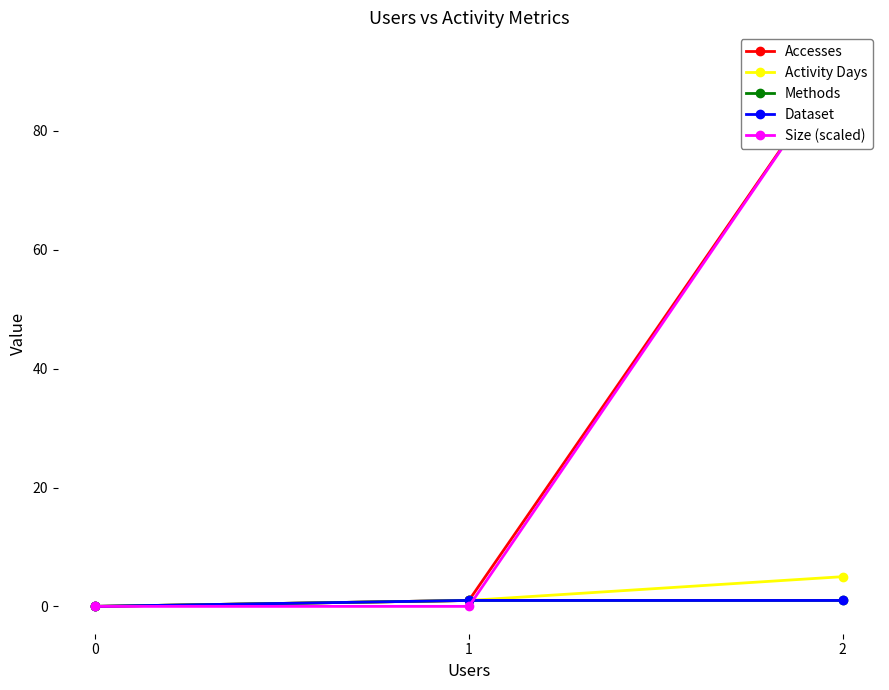

At 2, list the series in order from largest to smallest.

Accesses, Size (scaled), Activity Days, Methods, Dataset